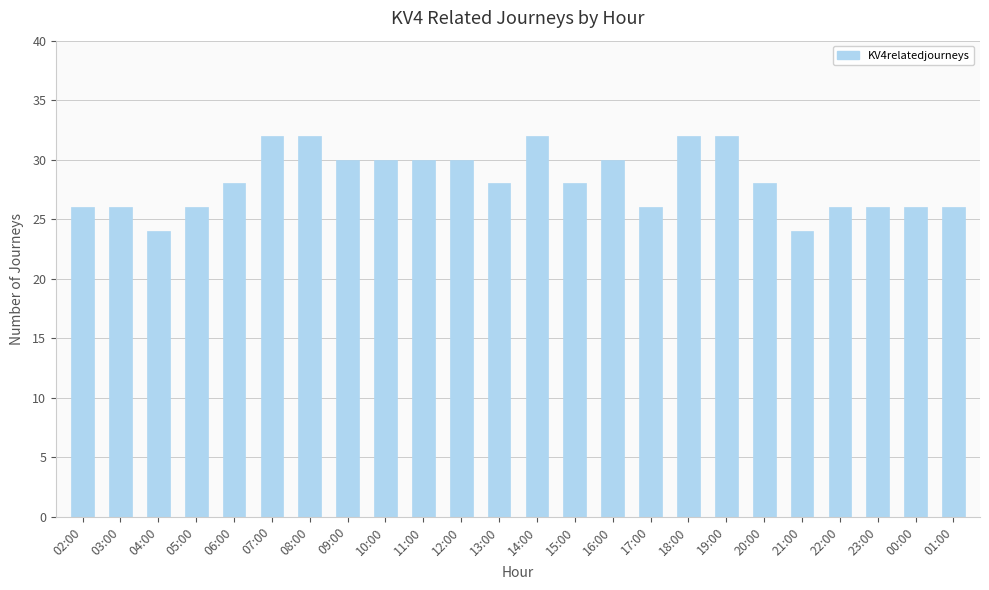

What is the maximum value shown in the chart?

32